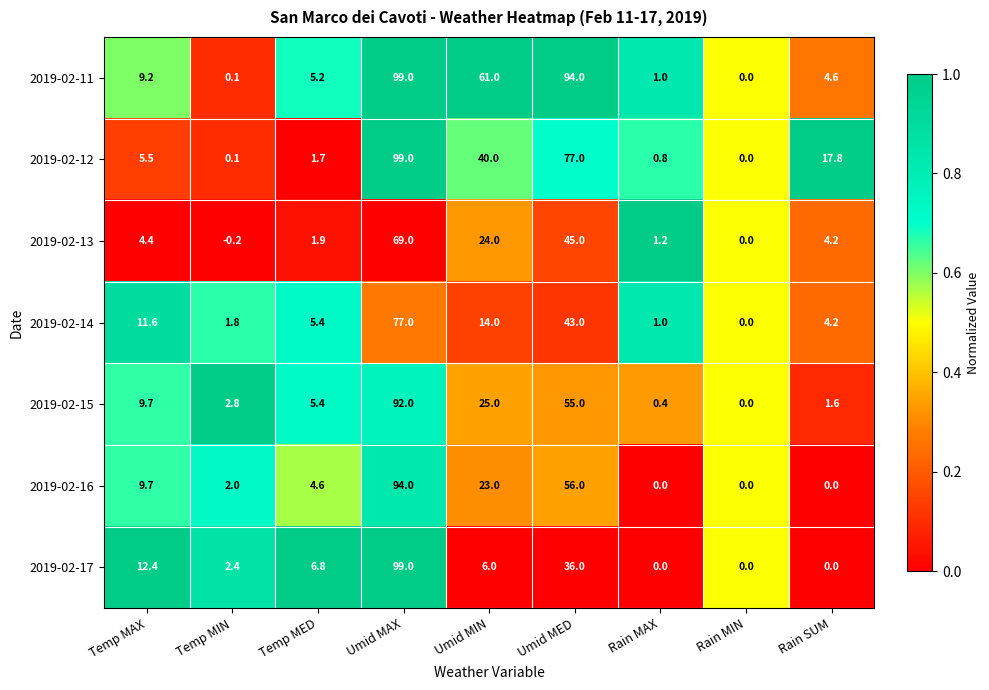

What is the difference between the 2019-02-13 values at Umid MAX and Umid MIN?

45.0